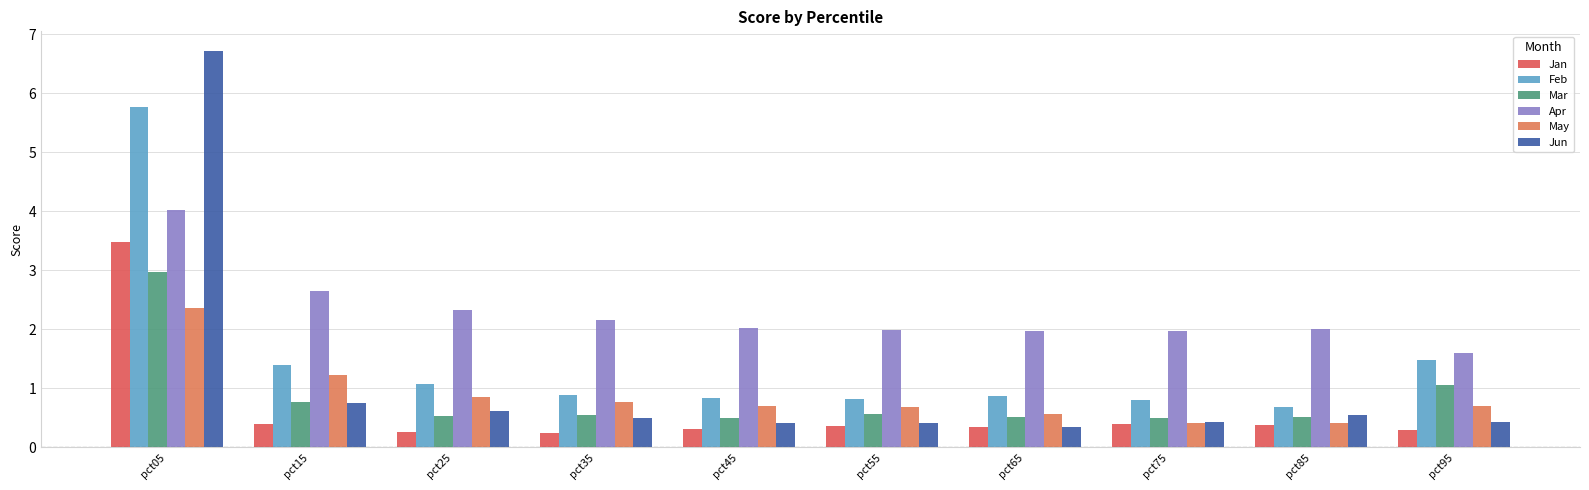

Reading right to left, extract all data points from this chart.

Jan: 0.3	0.4	0.4	0.4	0.4	0.3	0.2	0.3	0.4	3.5
Feb: 1.5	0.7	0.8	0.9	0.8	0.8	0.9	1.1	1.4	5.8
Mar: 1.1	0.5	0.5	0.5	0.6	0.5	0.5	0.5	0.8	3.0
Apr: 1.6	2.0	2.0	2.0	2.0	2.0	2.2	2.3	2.6	4.0
May: 0.7	0.4	0.4	0.6	0.7	0.7	0.8	0.9	1.2	2.4
Jun: 0.4	0.6	0.4	0.4	0.4	0.4	0.5	0.6	0.7	6.7